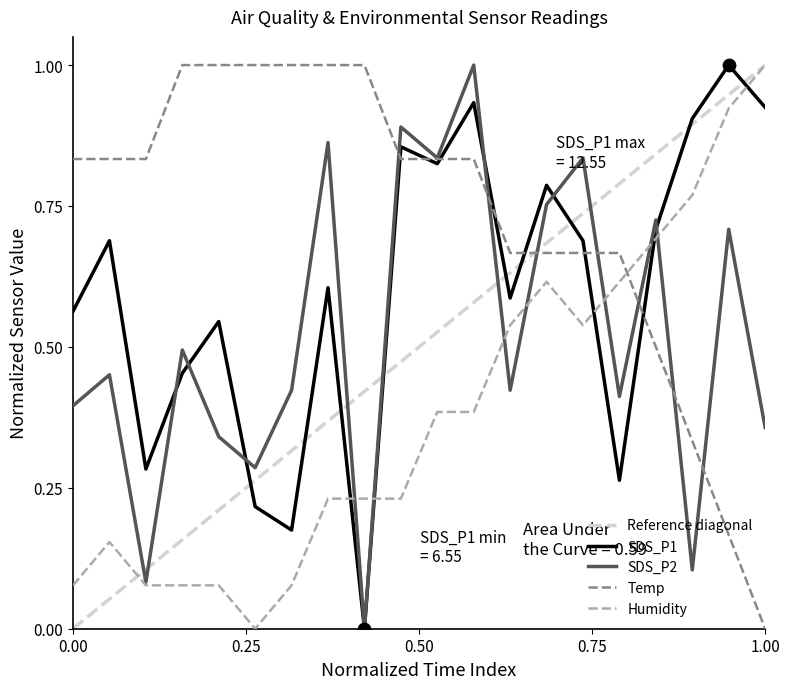

How many times do Humidity and Temp cross each other?

1